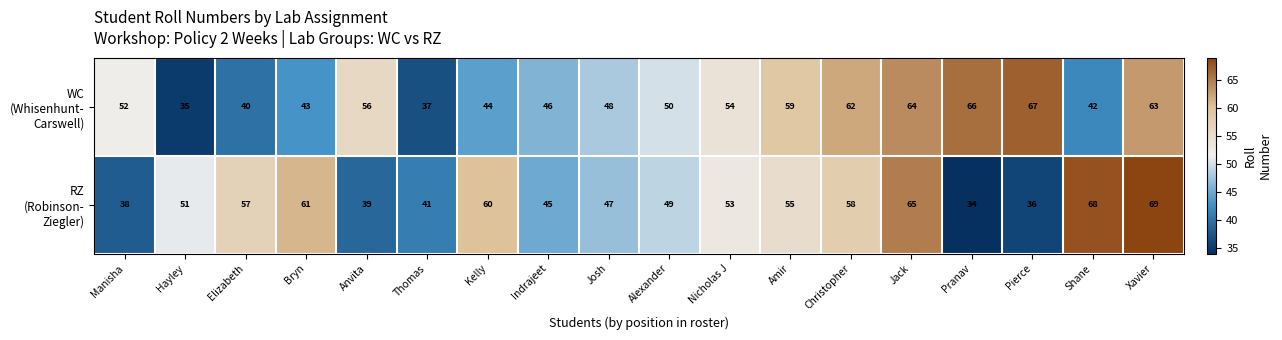

At which category does the chart reach its minimum across all series?

Pranav